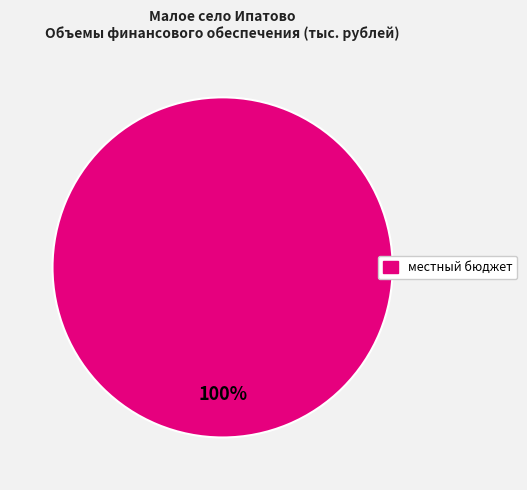

How many slices are in this pie chart?

1